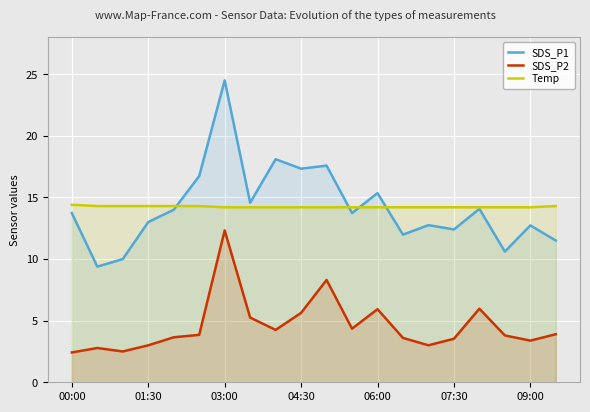

Which series has the largest total across all categories?

Temp